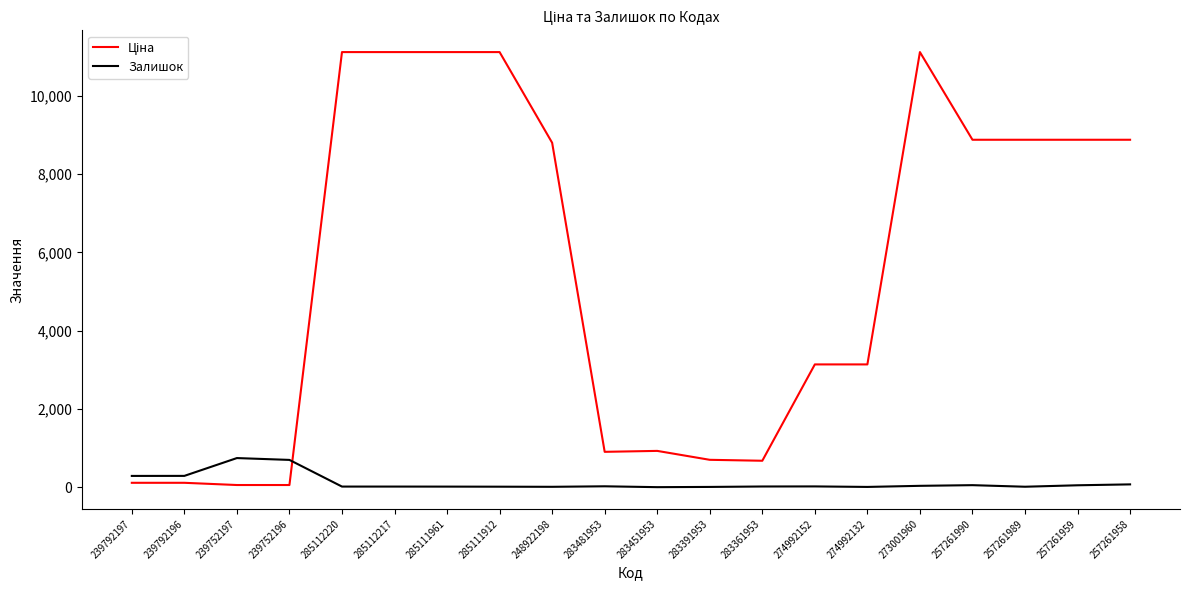

What is the greatest value displayed?

11113.6